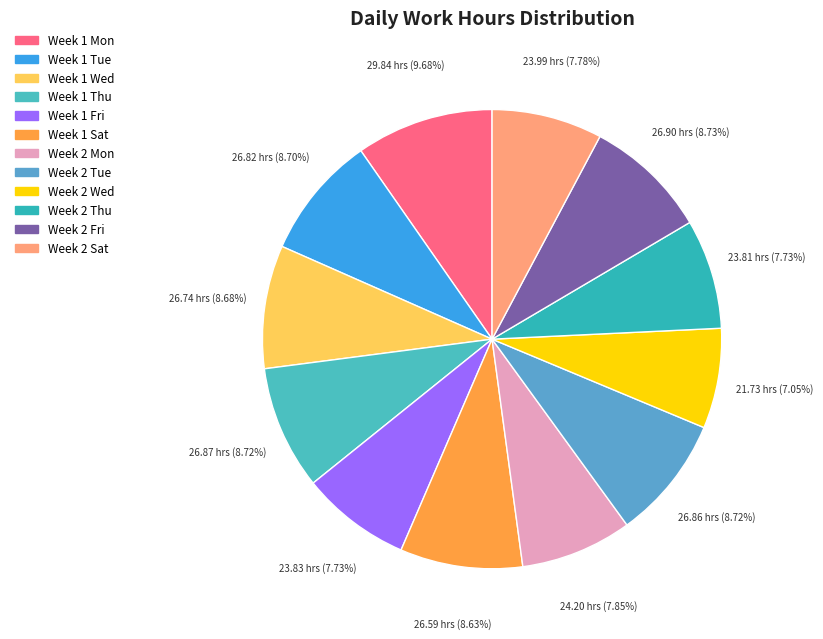

Is there a majority slice in this chart?

No